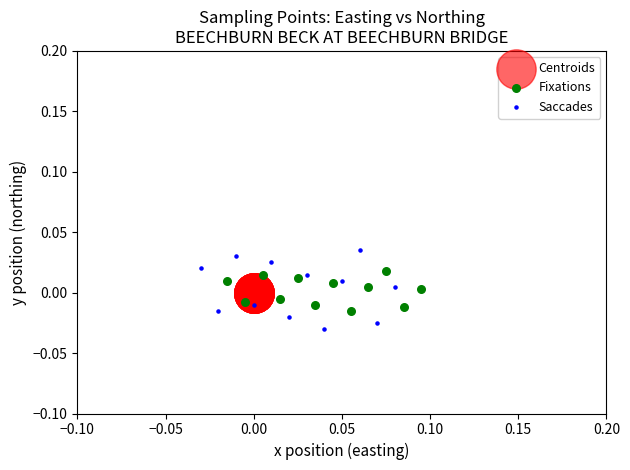

Which series reaches the minimum Y coordinate?

Saccades